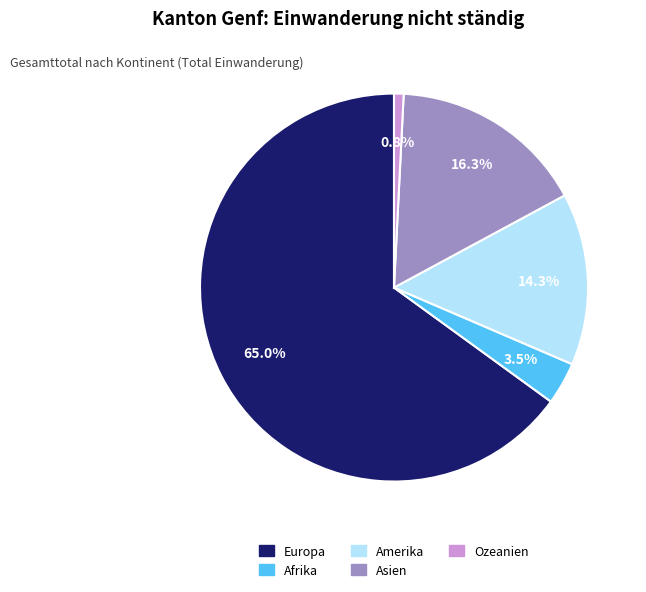

Is it true that Ozeanien is 11% of the pie?

False